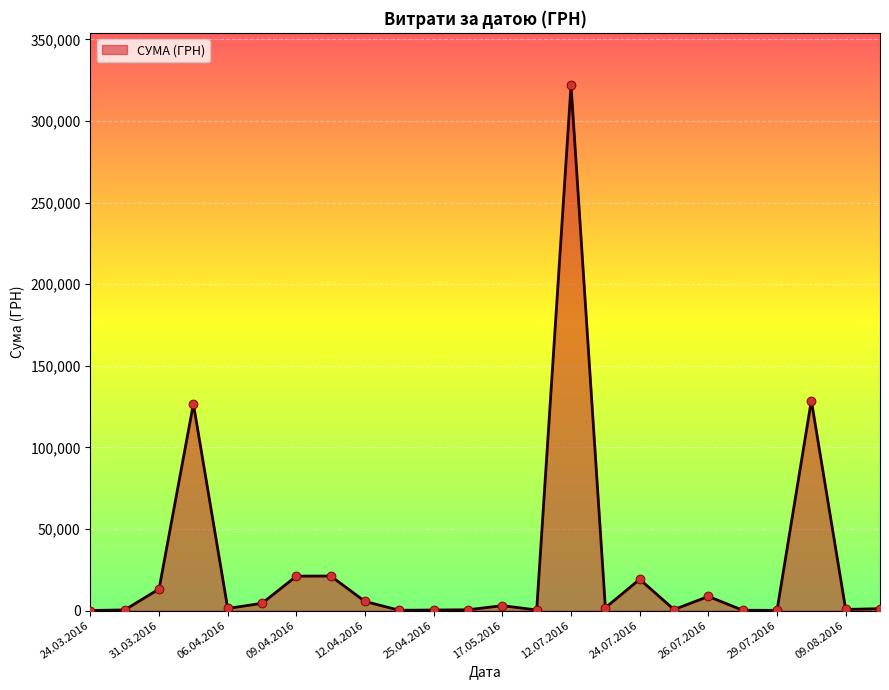

What is the maximum value shown in the chart?

321784.3